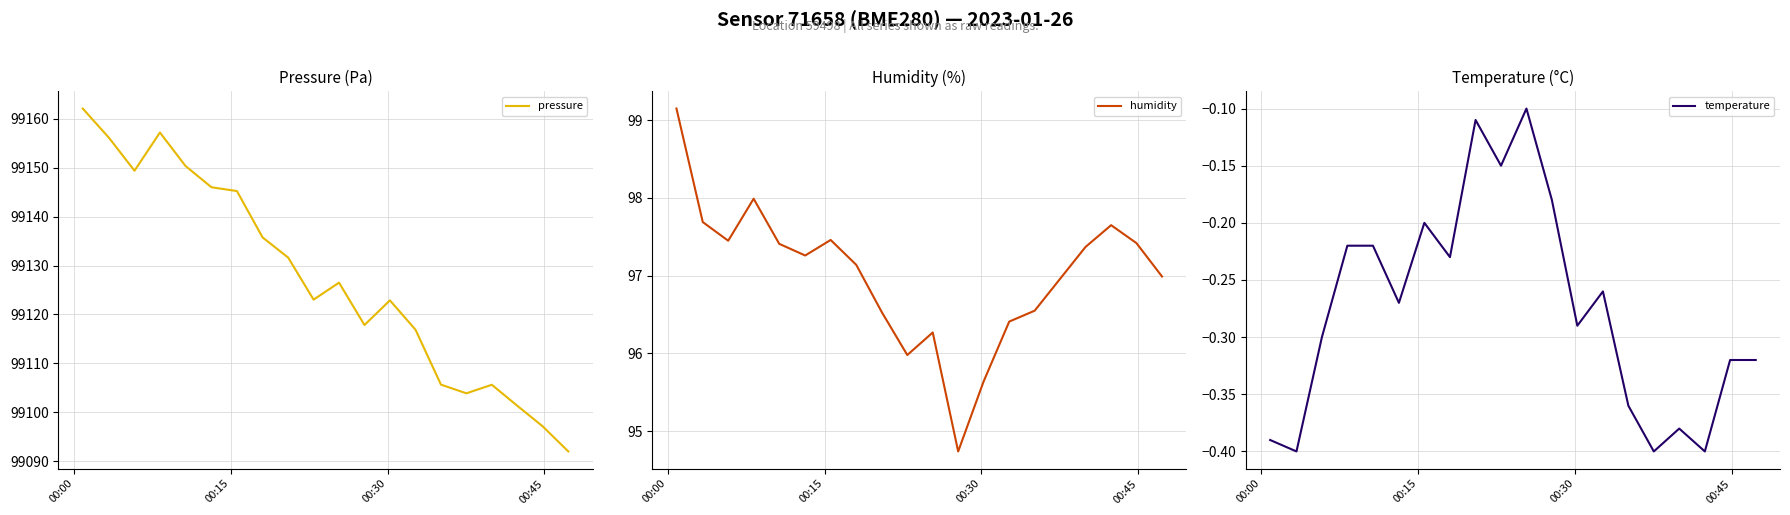

Reading left to right, what are all the values shown in this chart?

pressure: 99162.1	99156.1	99149.4	99157.2	99150.3	99146.0	99145.2	99135.8	99131.6	99123.0	99126.5	99117.8	99122.9	99116.9	99105.7	99103.9	99105.6	99101.3	99097.1	99092.0
humidity: 99.2	97.7	97.5	98.0	97.4	97.3	97.5	97.1	96.5	96.0	96.3	94.7	95.6	96.4	96.5	97.0	97.4	97.7	97.4	97.0
temperature: -0.4	-0.4	-0.3	-0.2	-0.2	-0.3	-0.2	-0.2	-0.1	-0.1	-0.1	-0.2	-0.3	-0.3	-0.4	-0.4	-0.4	-0.4	-0.3	-0.3